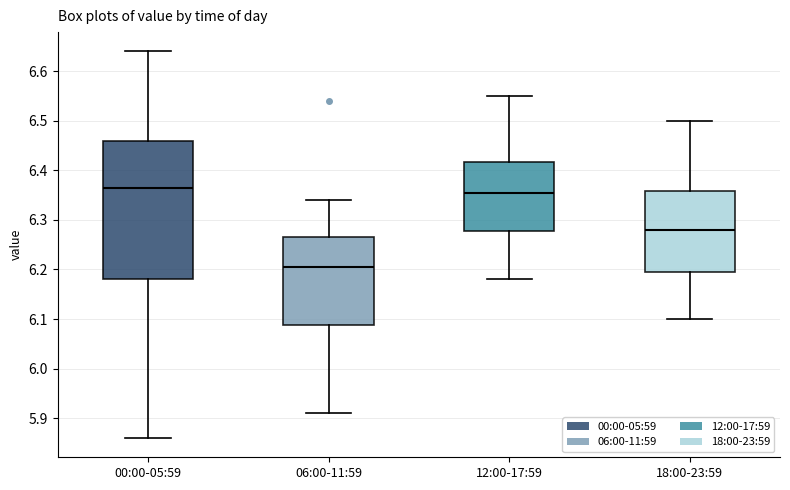

Where does the median line of the box for 06:00-11:59 sit on the y-axis? The values are not printed on the chart, so give them approximately, as read against the axis.

6.21